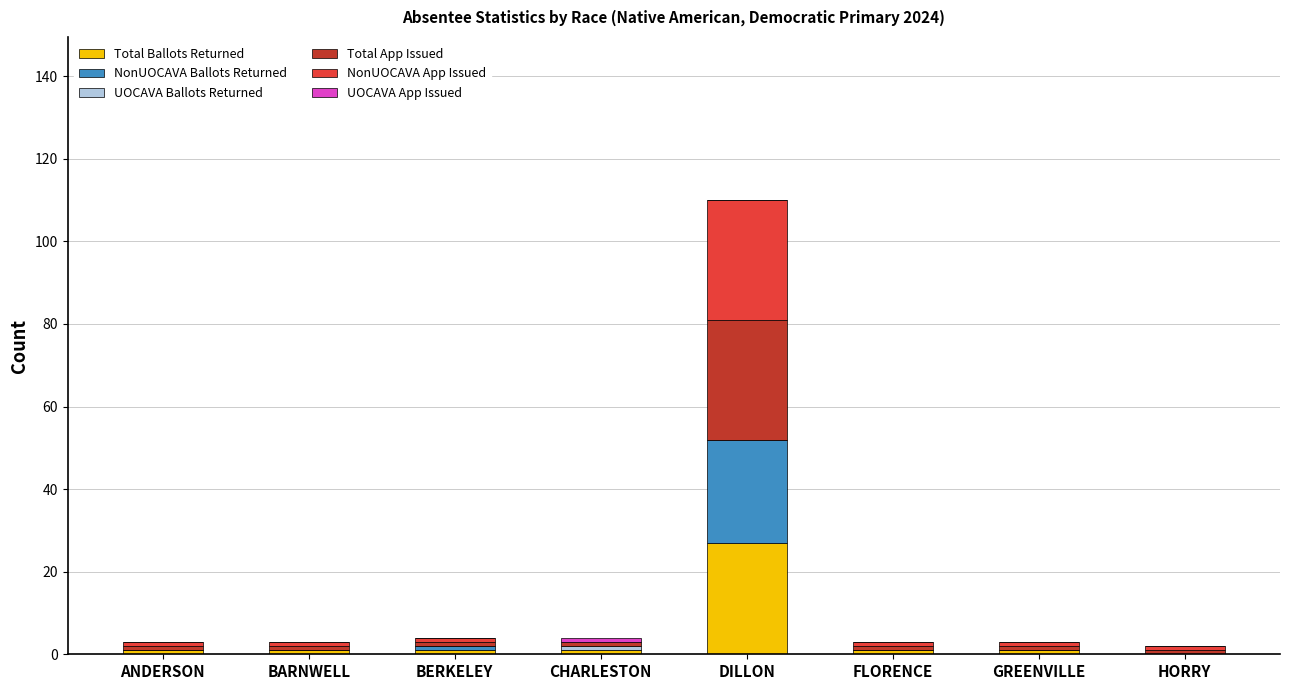

Which category has the highest value in the Total Ballots Returned series?

DILLON